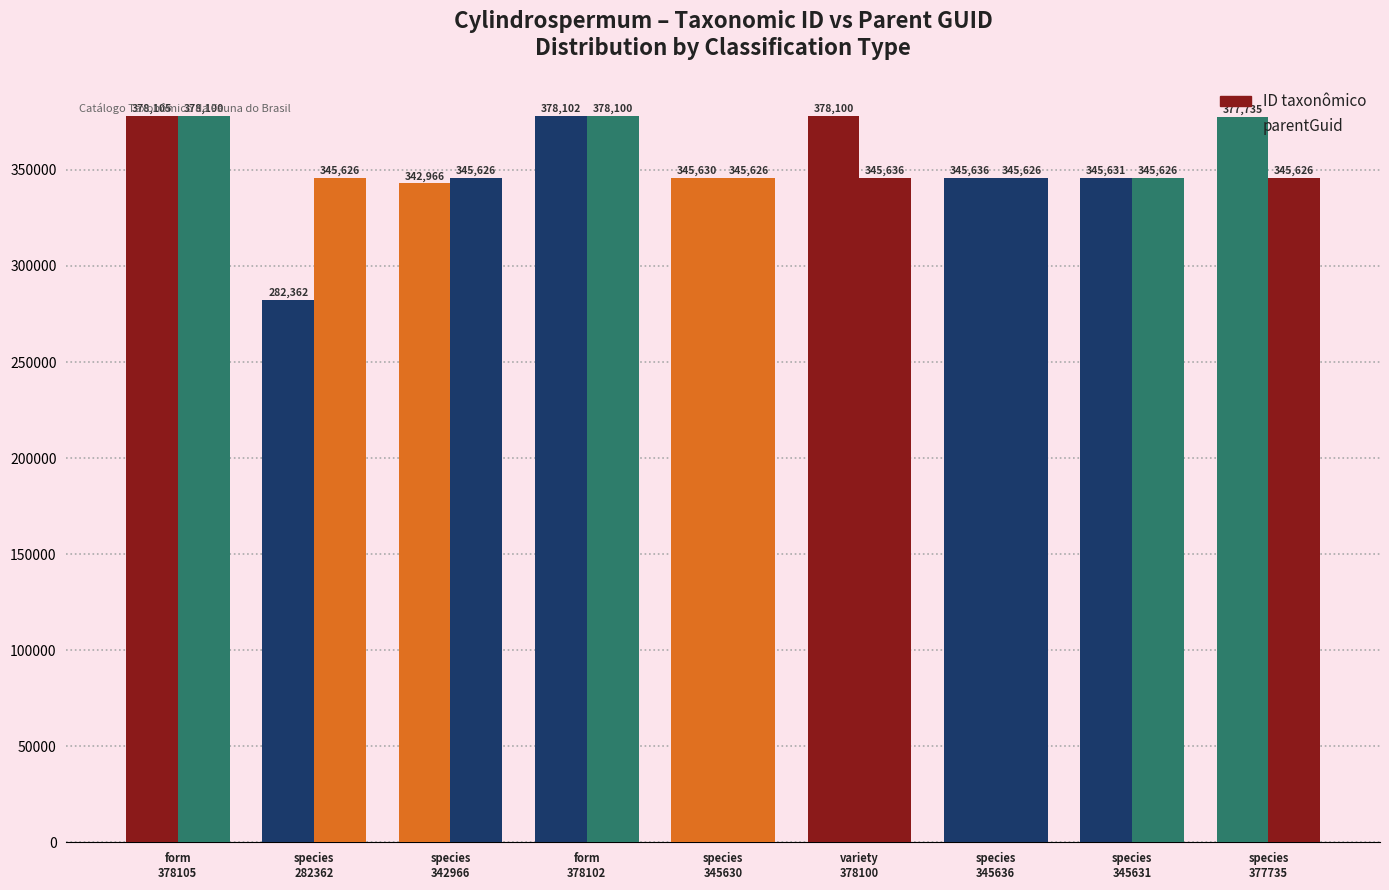

Rank the series by their average value, from lowest to highest.

ID taxonômico, parentGuid